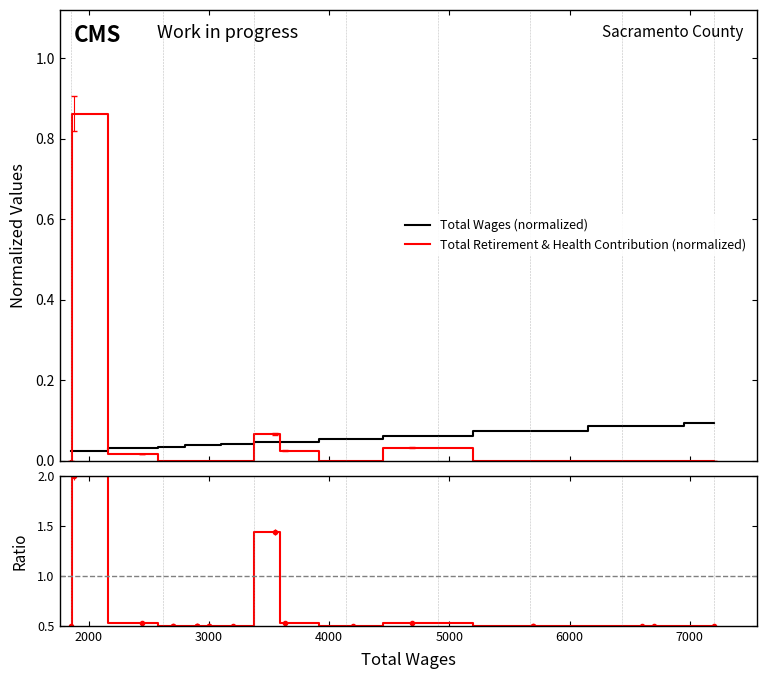

What is the difference between the second highest and minimum values in the Total Retirement & Health Contribution (normalized) series?

0.1